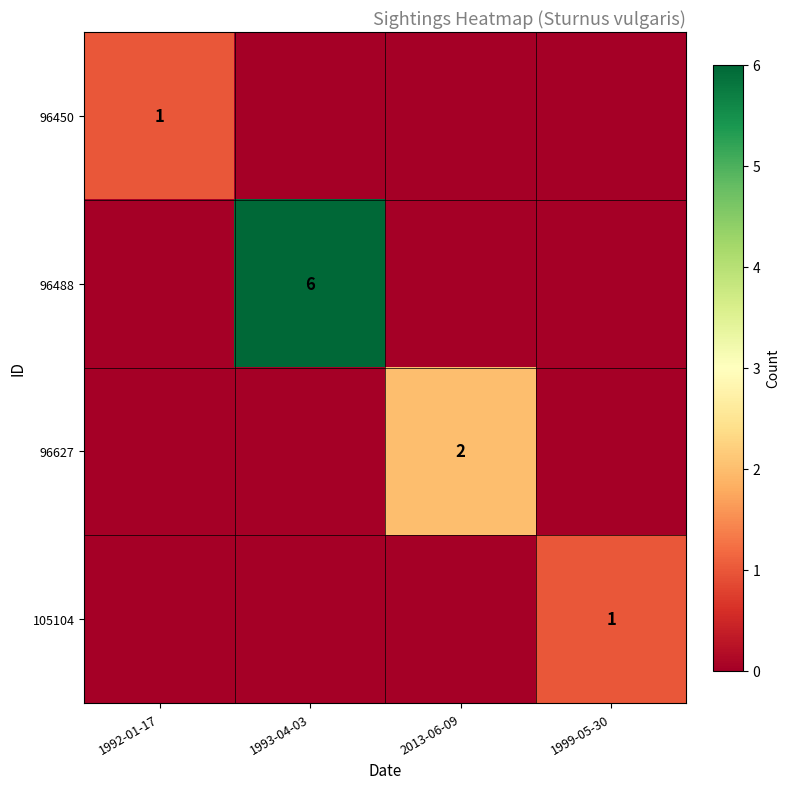

True or false: 96627 has a value of 2 at 2013-06-09.

True